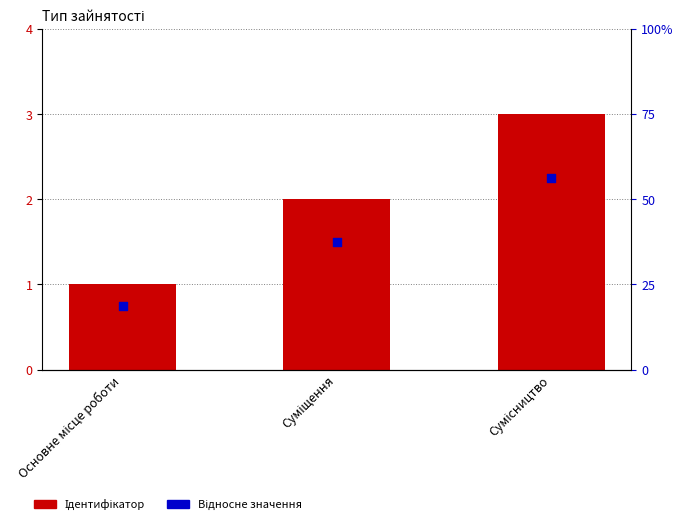

Which series has the largest total across all categories?

Ідентифікатор